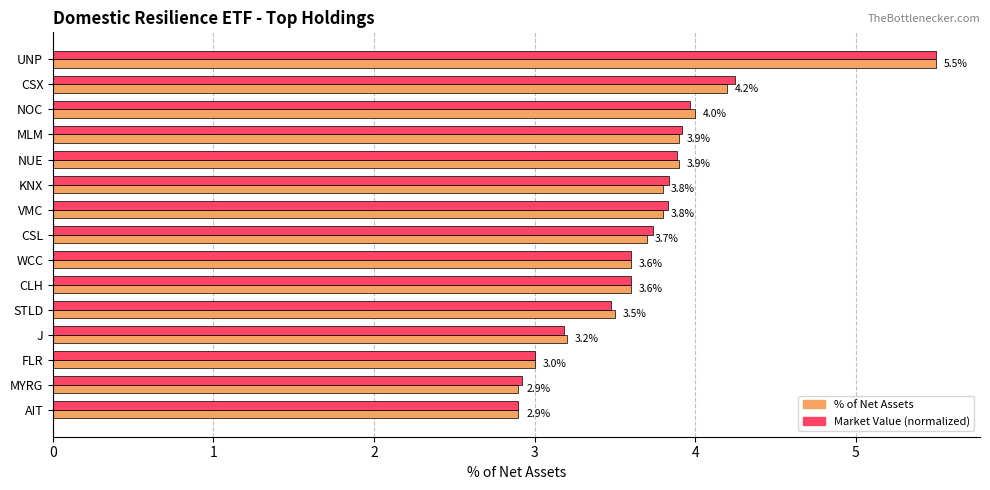

The value of Market Value (normalized) at MLM is 3.9. True or false?

True